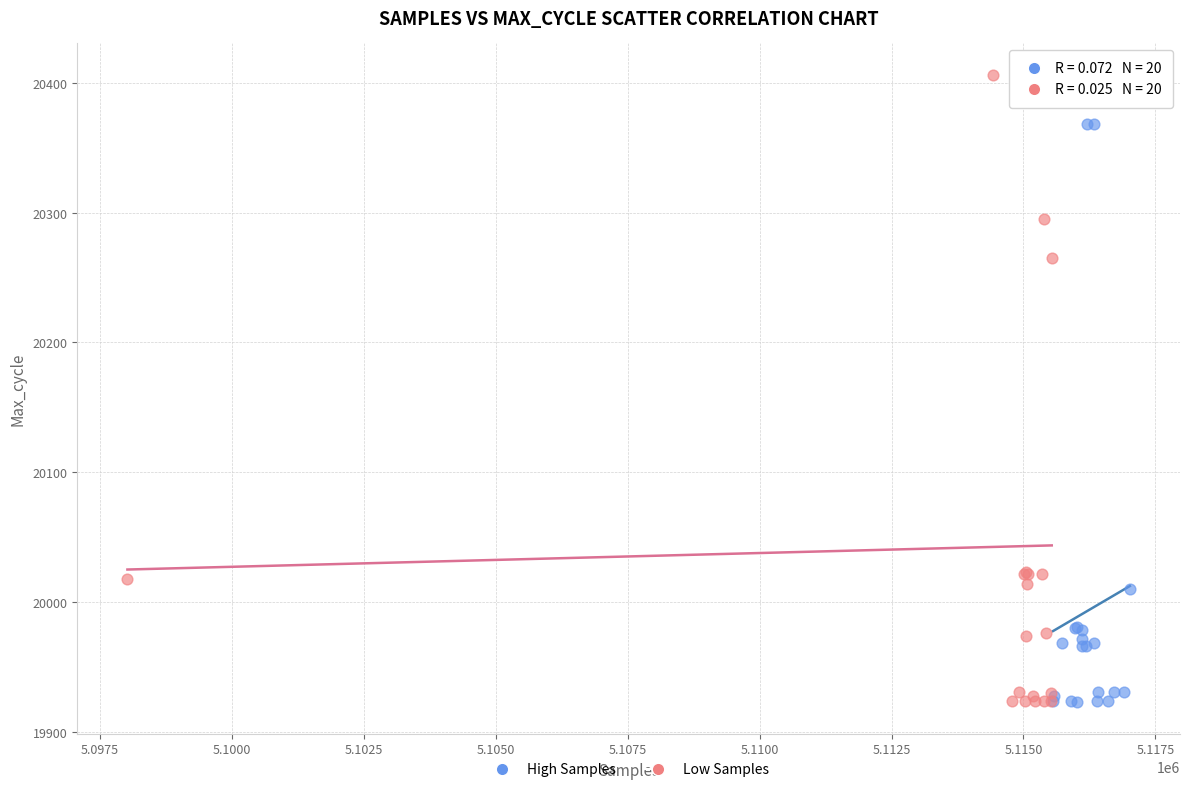

Which series reaches the maximum Y coordinate?

Low Samples